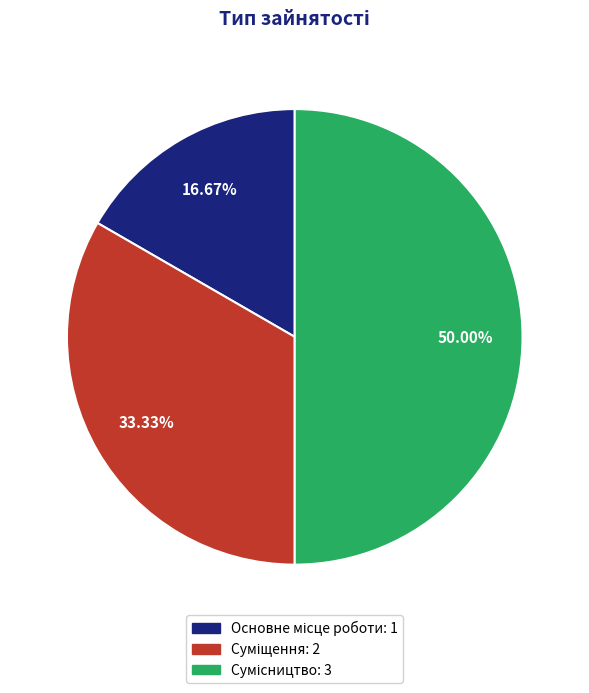

How many slices are in this pie chart?

3